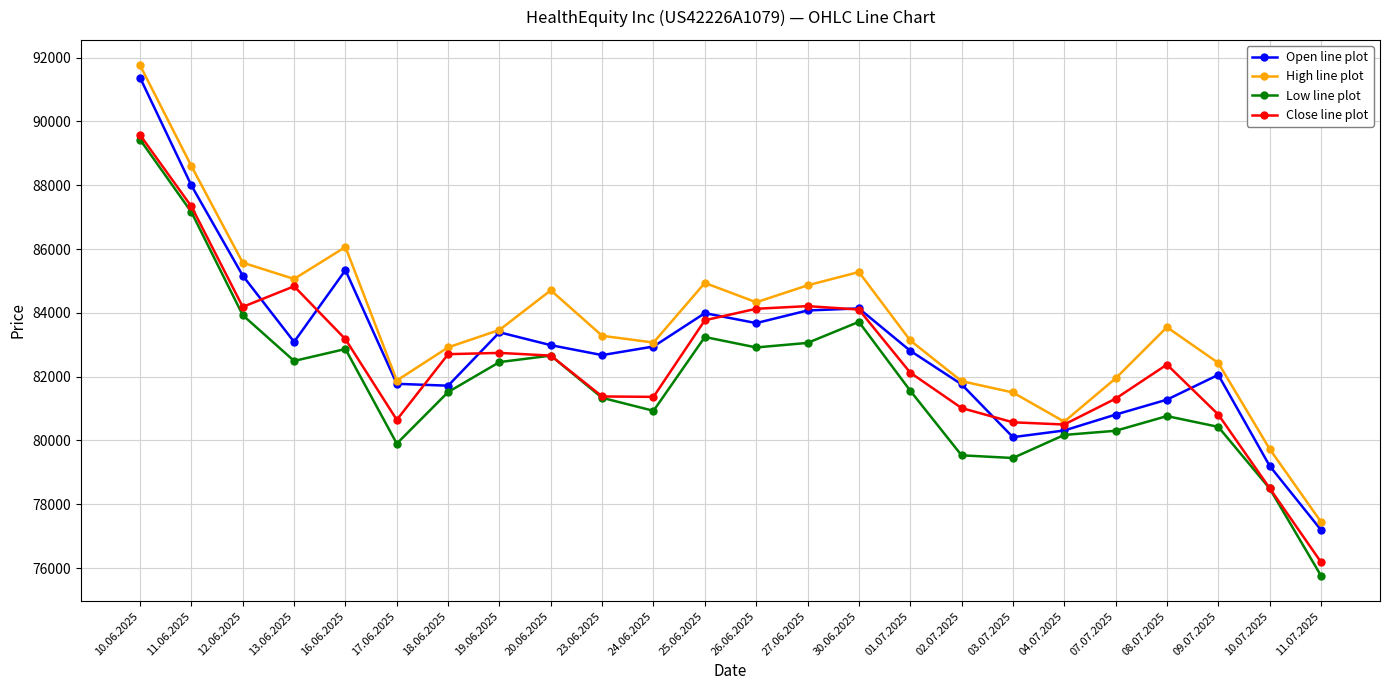

True or false: Low line plot has a value of 80173 at 04.07.2025.

True